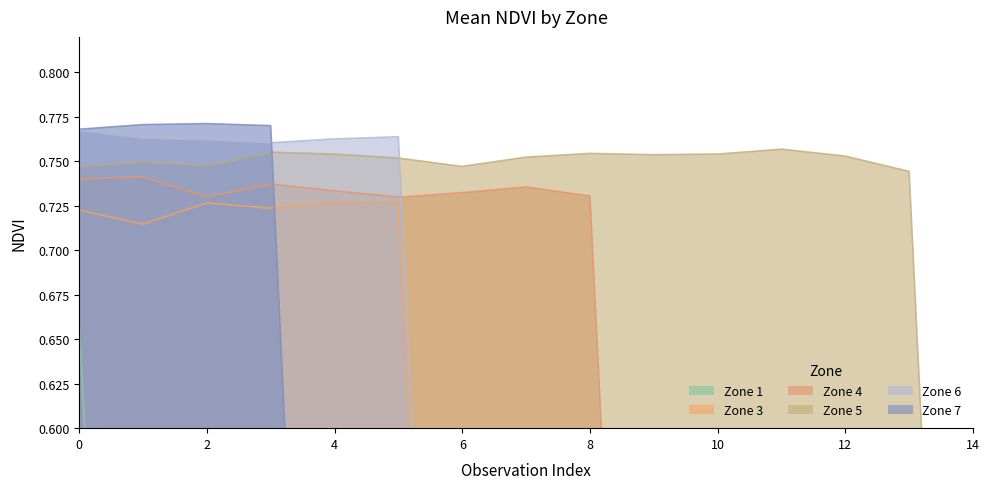

What is the sum of the Zone 4 values at 13 and 0?

0.7